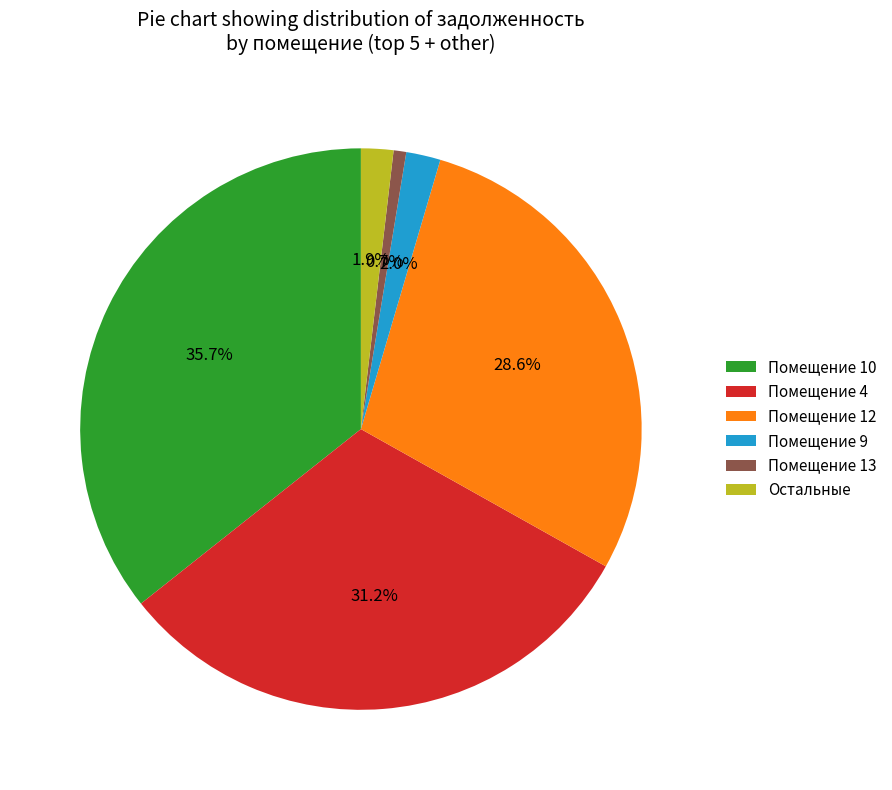

Which slice is the smallest?

Помещение 13